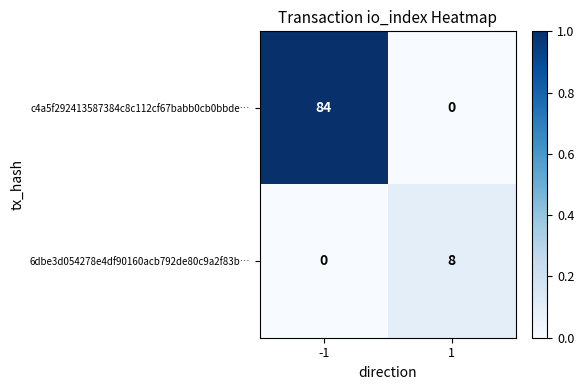

What is the difference between the highest and lowest values at -1?

84